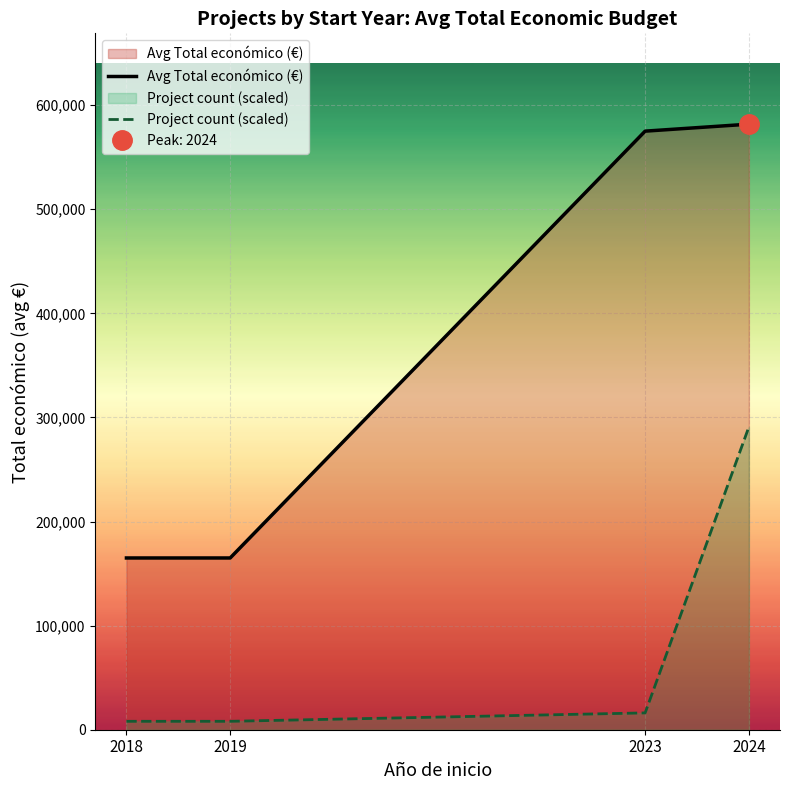

What is the difference between the Project count (scaled) values at 2024 and 2019?

282795.1